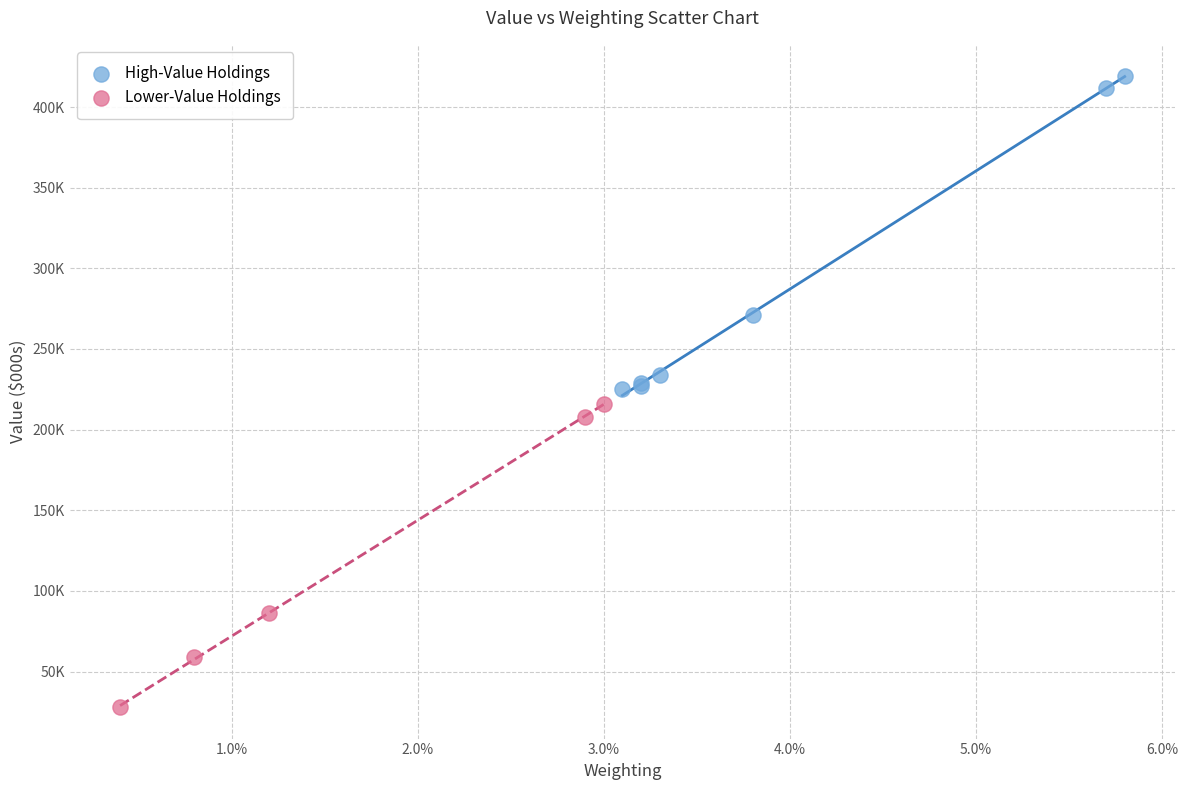

What are all the series names shown in the legend?

High-Value Holdings, Lower-Value Holdings